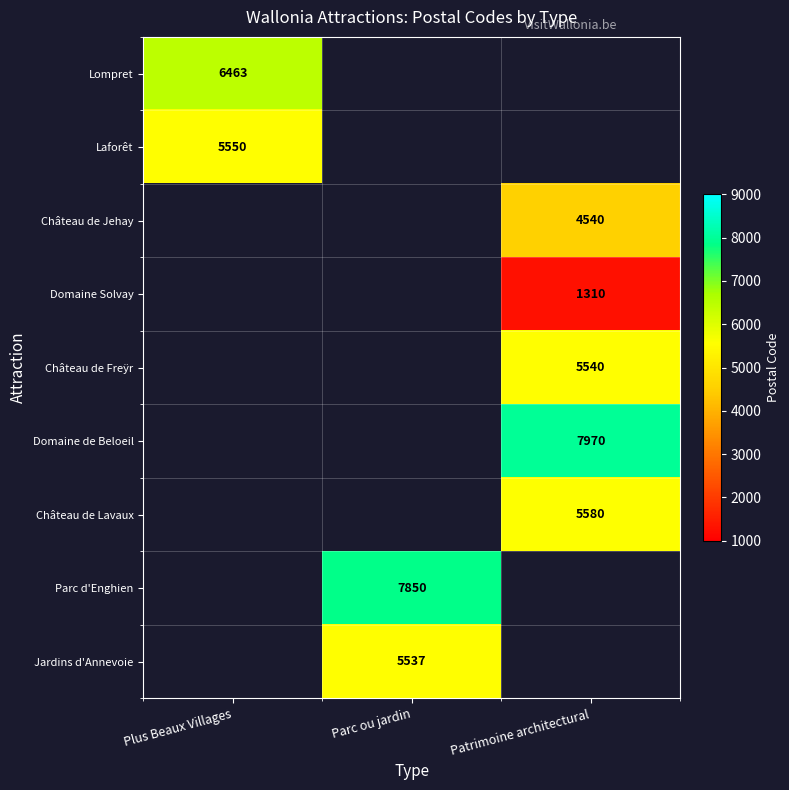

The value of Parc d'Enghien at Parc ou jardin is 2217. True or false?

False